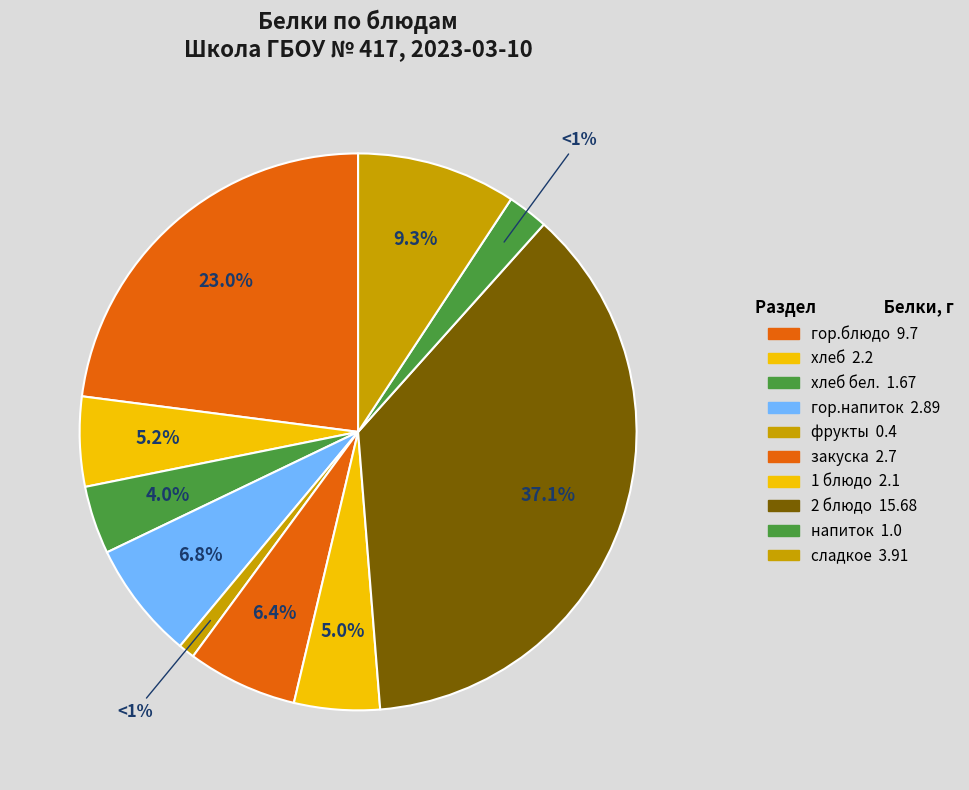

Is 1 блюдо the majority of the pie?

No